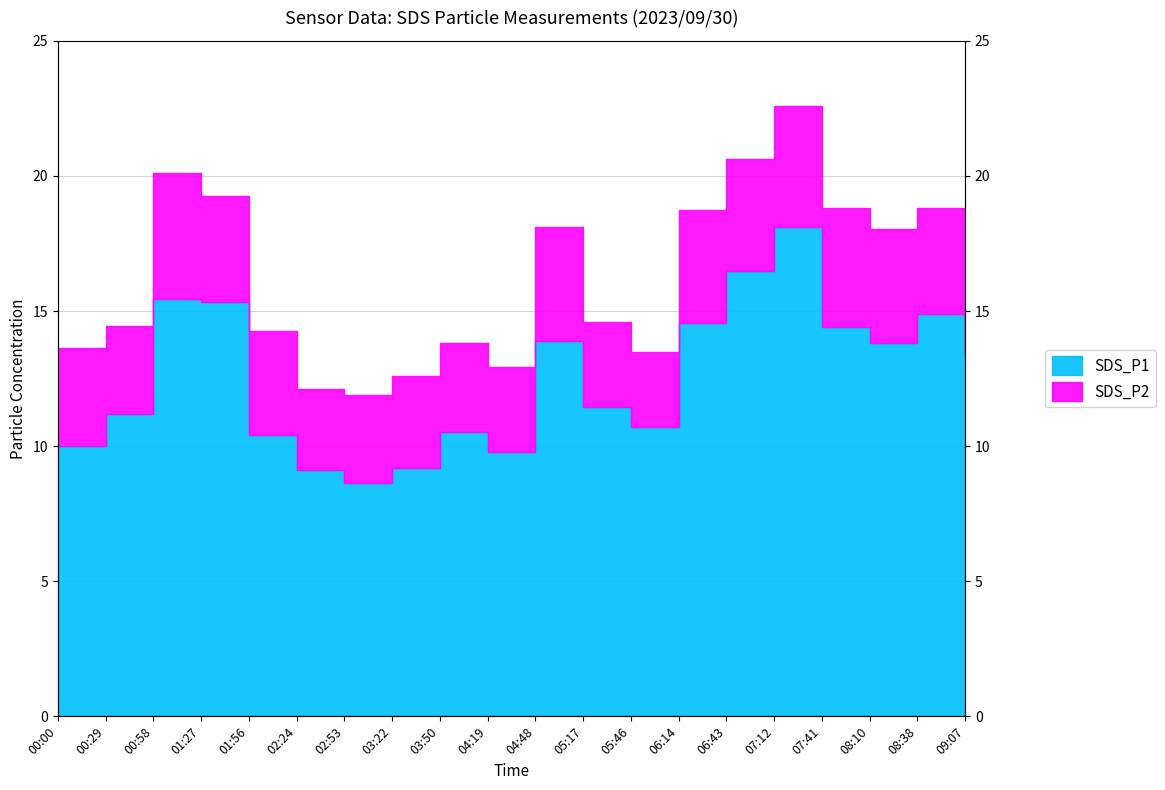

Which label corresponds to the largest value in the chart?

07:12